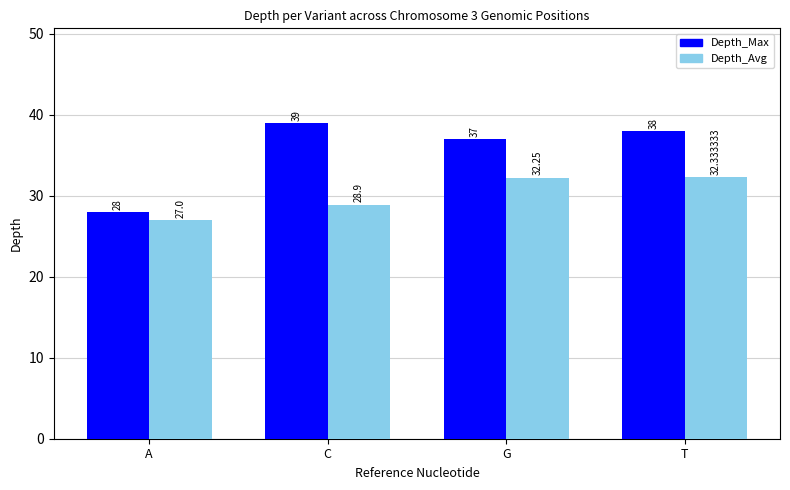

Which series has the largest total across all categories?

Depth_Max